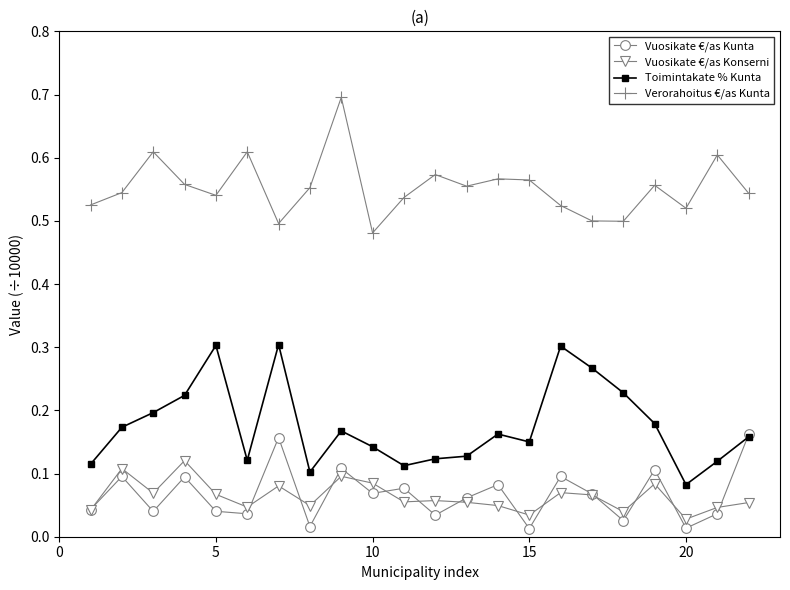

How many Verorahoitus €/as Kunta values are between 0 and 1?

22